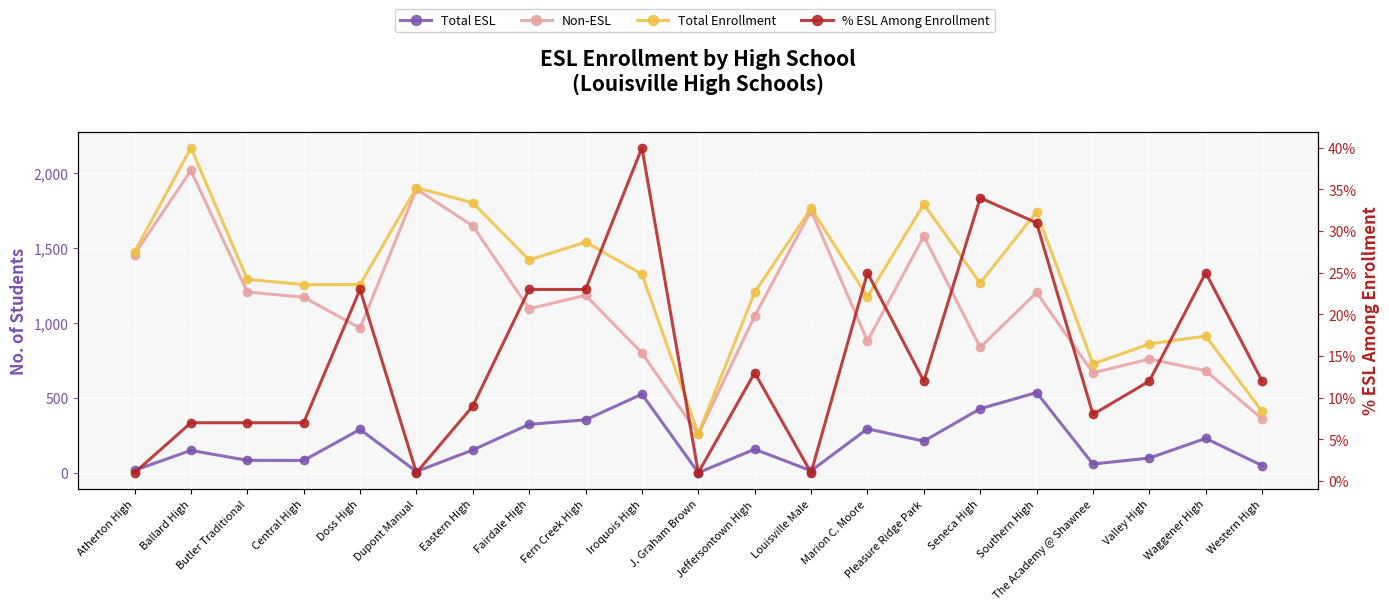

What is the sum of all Total ESL values?

4090.0